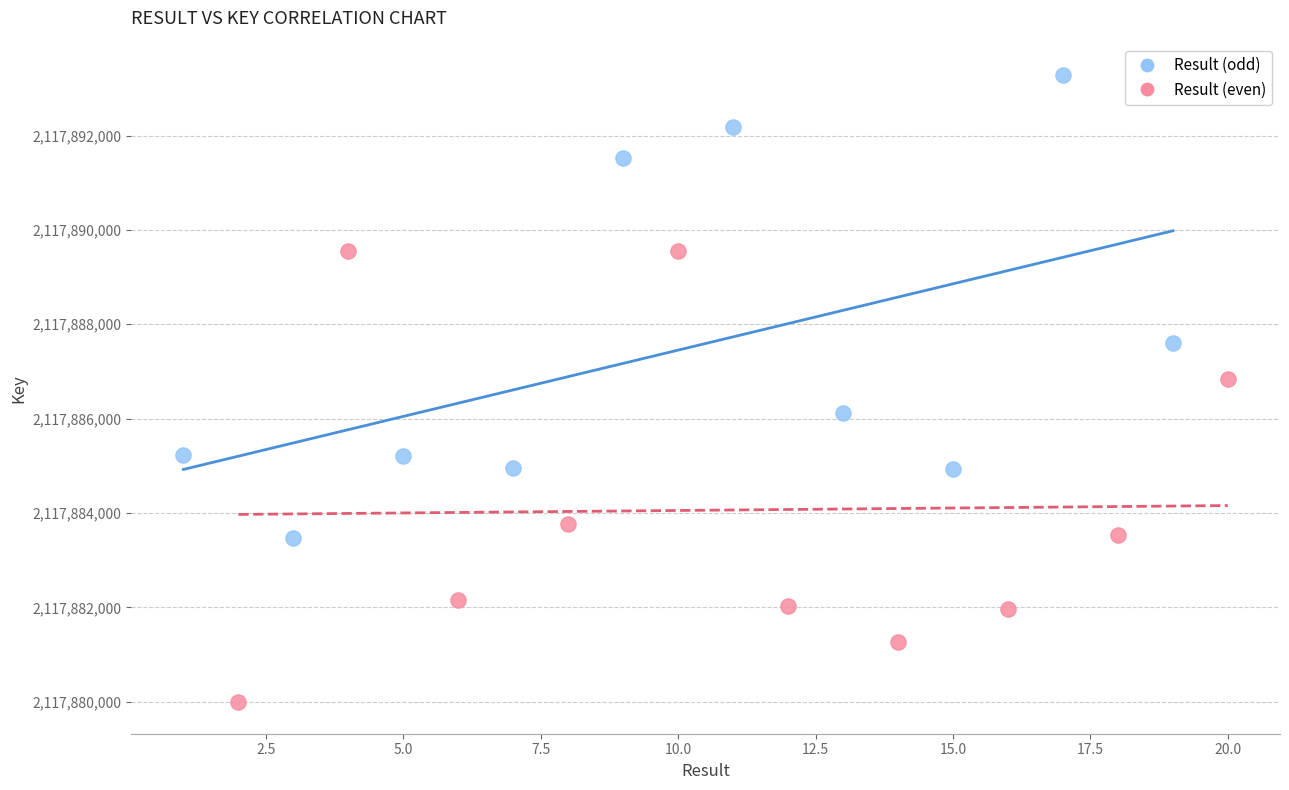

Which series contains the lowest Y value?

Result (even)